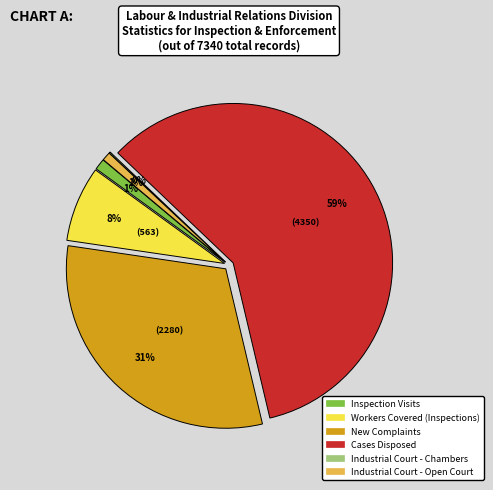

To the nearest percent, what is the combined percentage of Cases Disposed and Inspection Visits?

60%